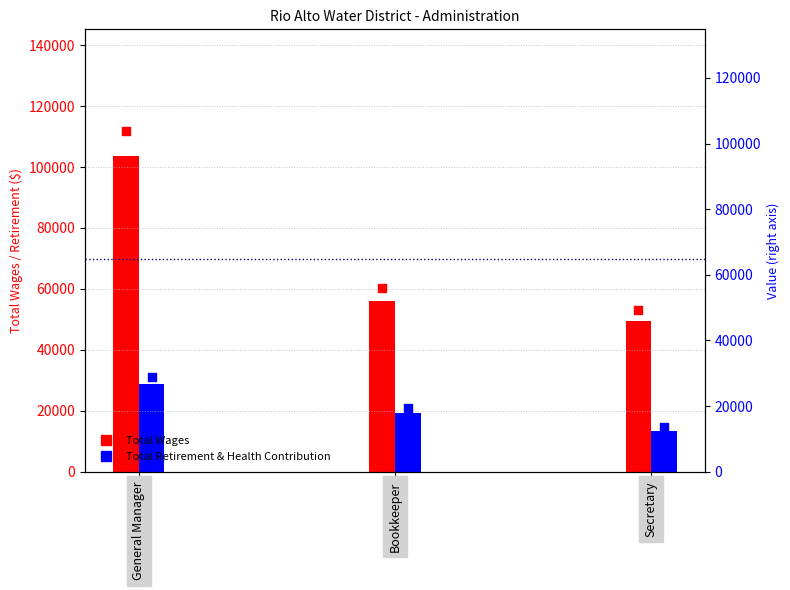

Which series has the widest spread of Y values?

Total Wages (points)